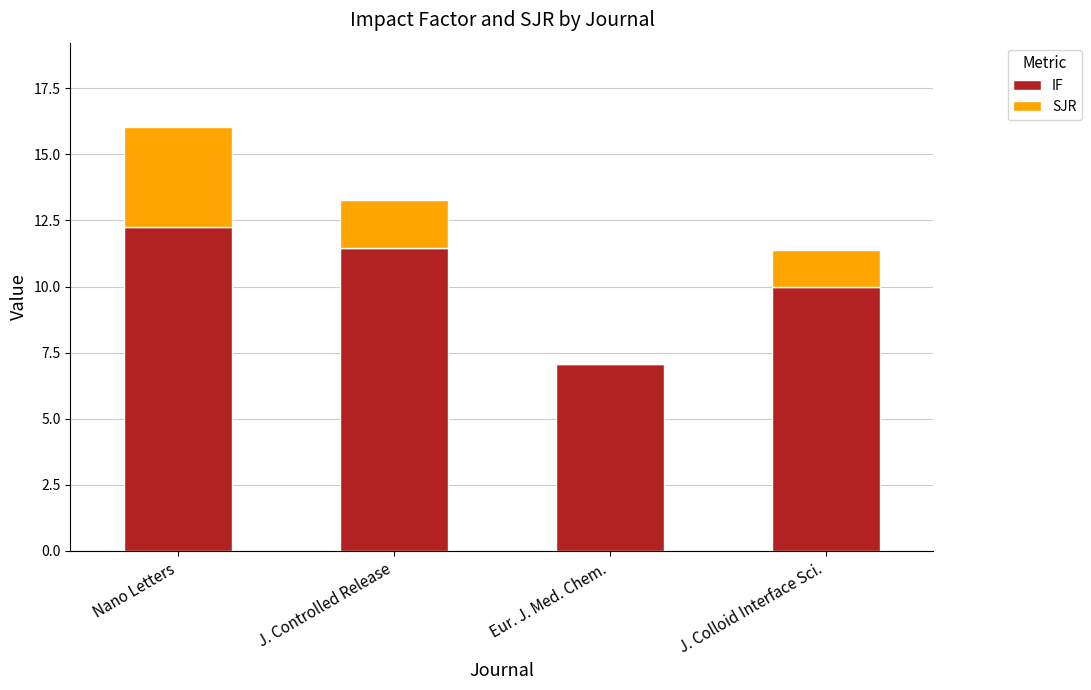

Which category has the highest value in the IF series?

Nano Letters